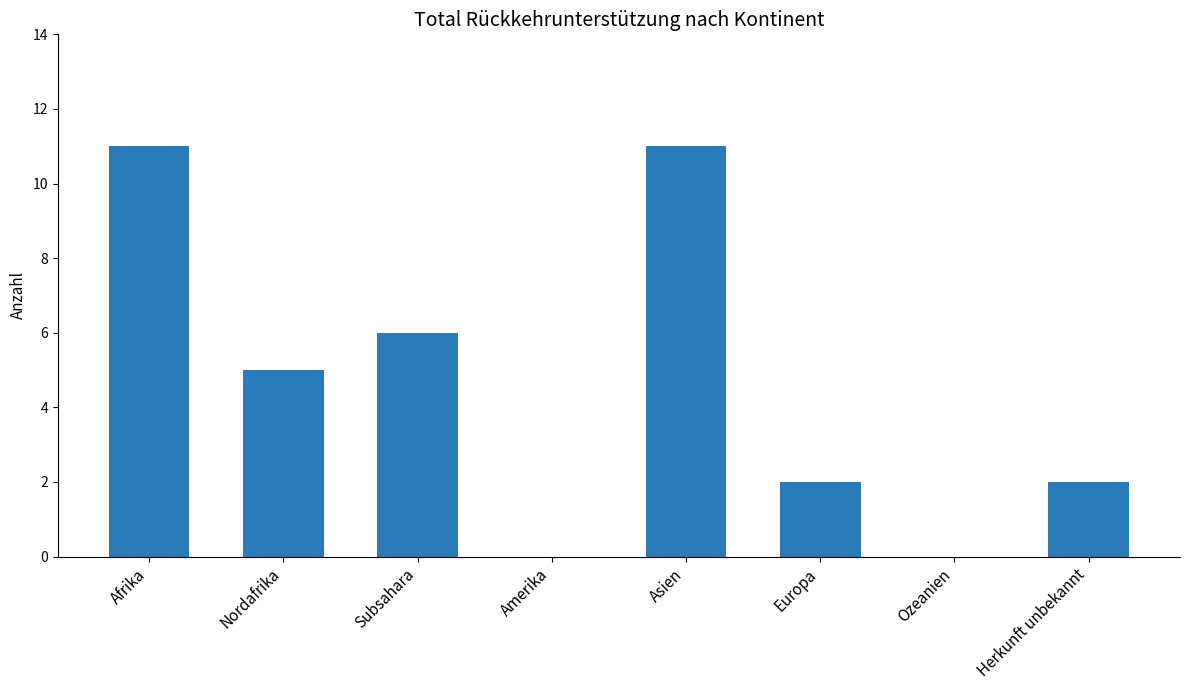

Reading left to right, list all the values displayed in this chart.

11	5	6	0	11	2	0	2